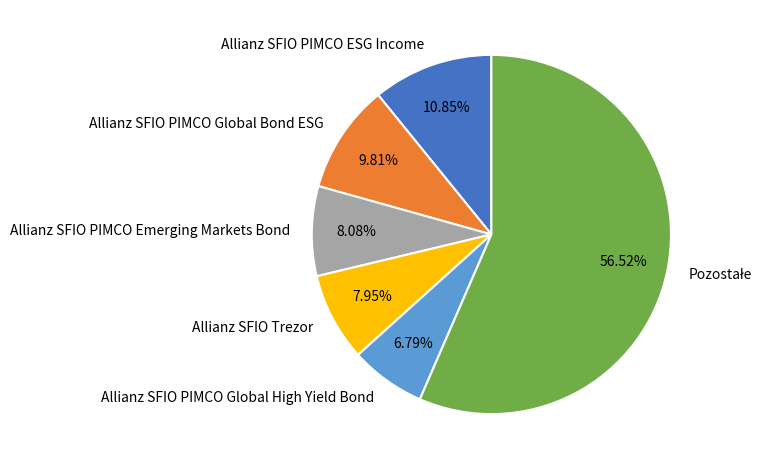

Does any single category account for the majority?

Yes